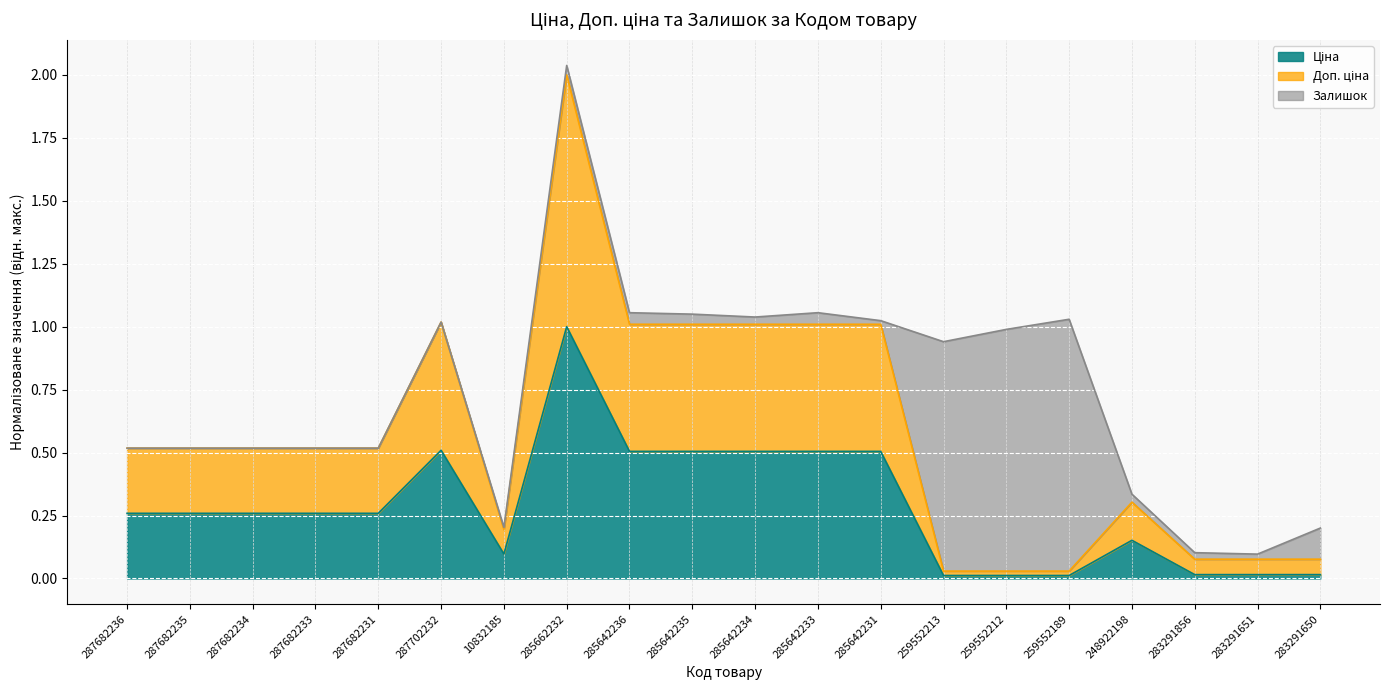

What position from the left is 287682235?

2